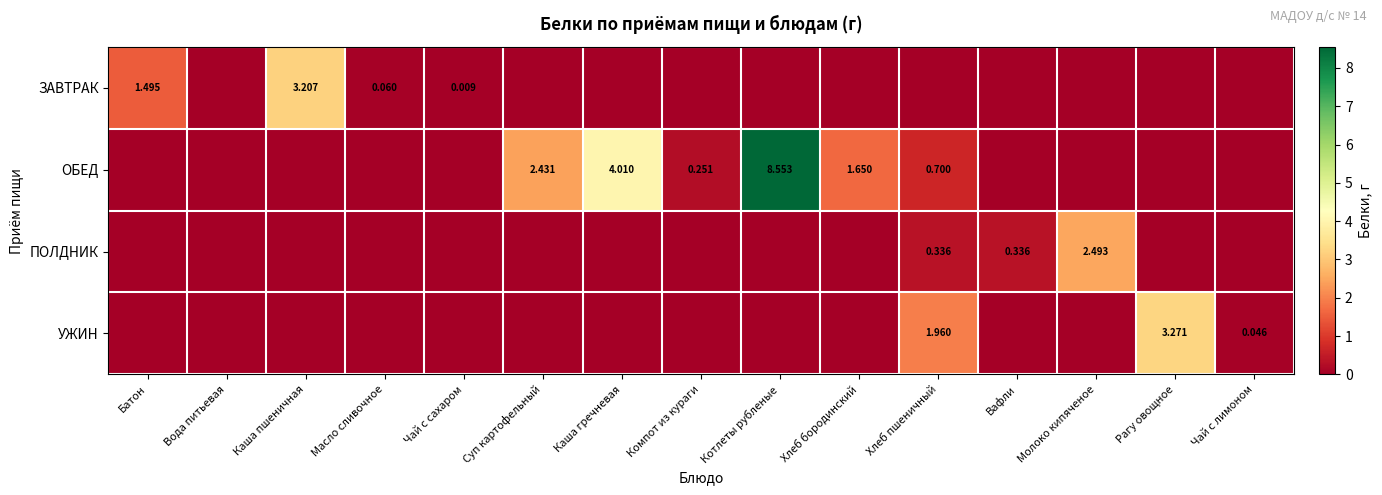

What is the total value across all series at Молоко кипяченое?

2.5